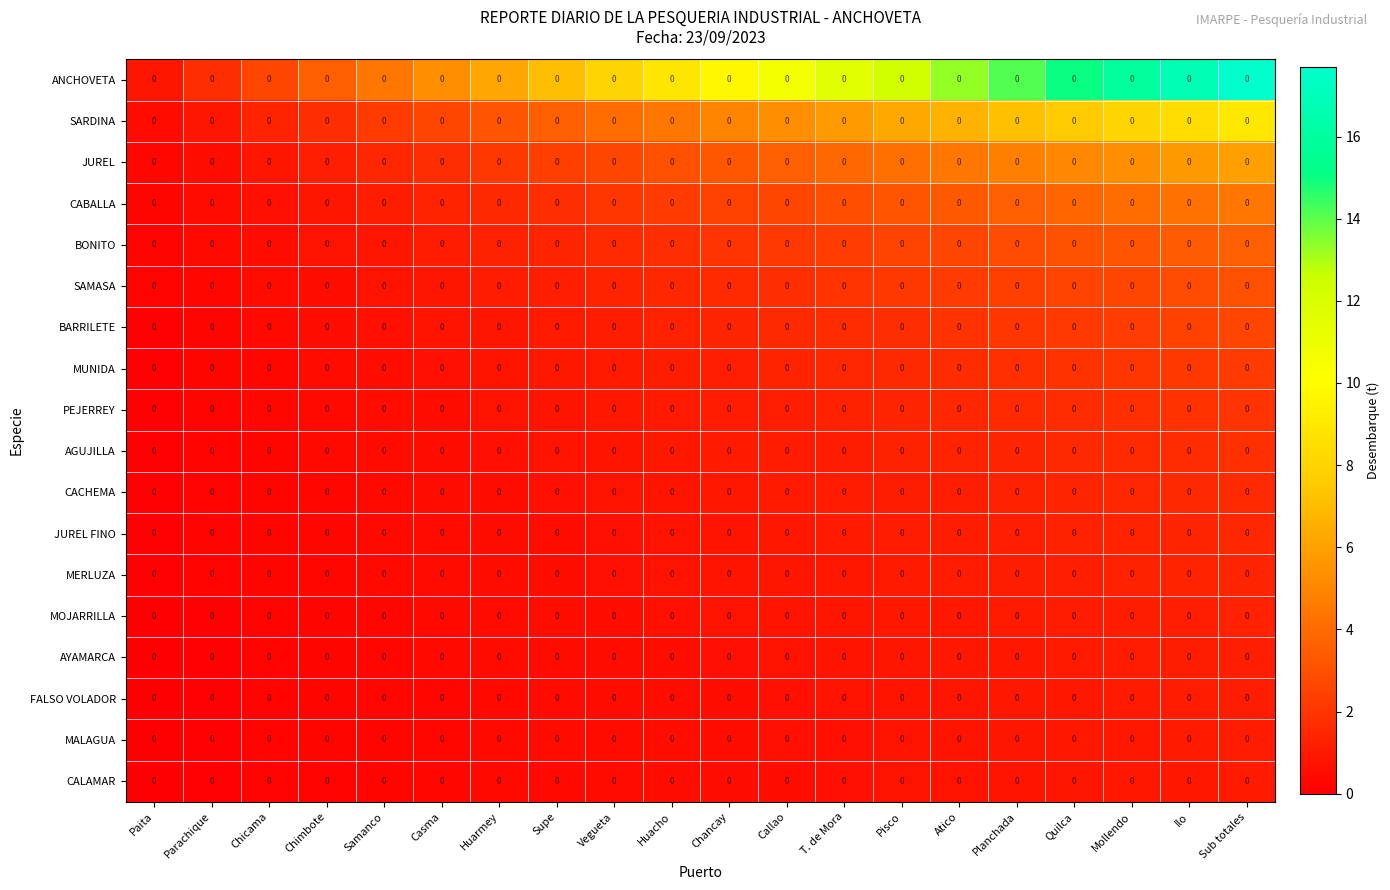

At which category does the chart reach its minimum across all series?

Paita